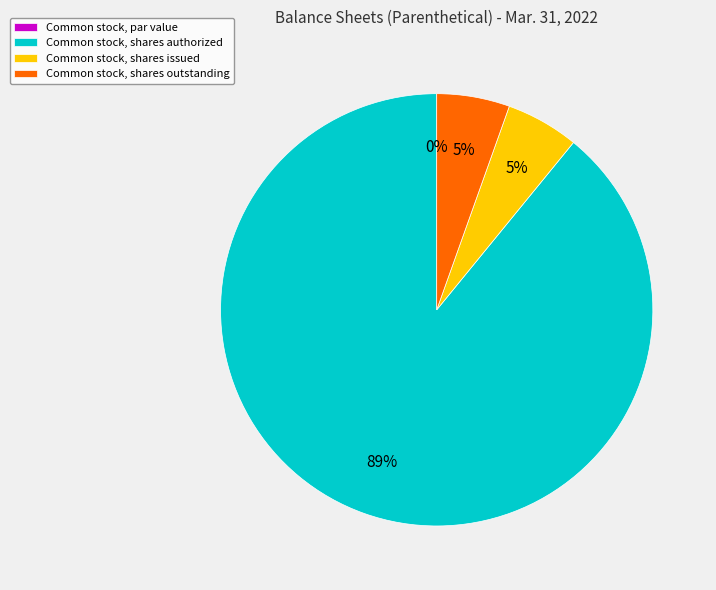

True or false: Common stock, shares authorized accounts for 95% of the total.

False